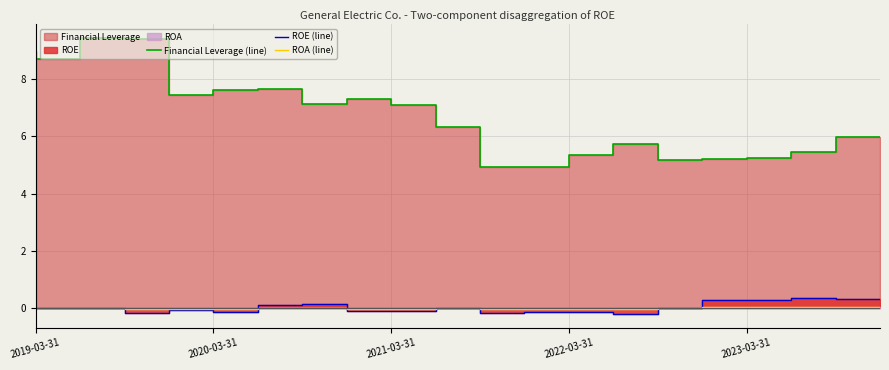

Between 12 and 19, which is larger?

19